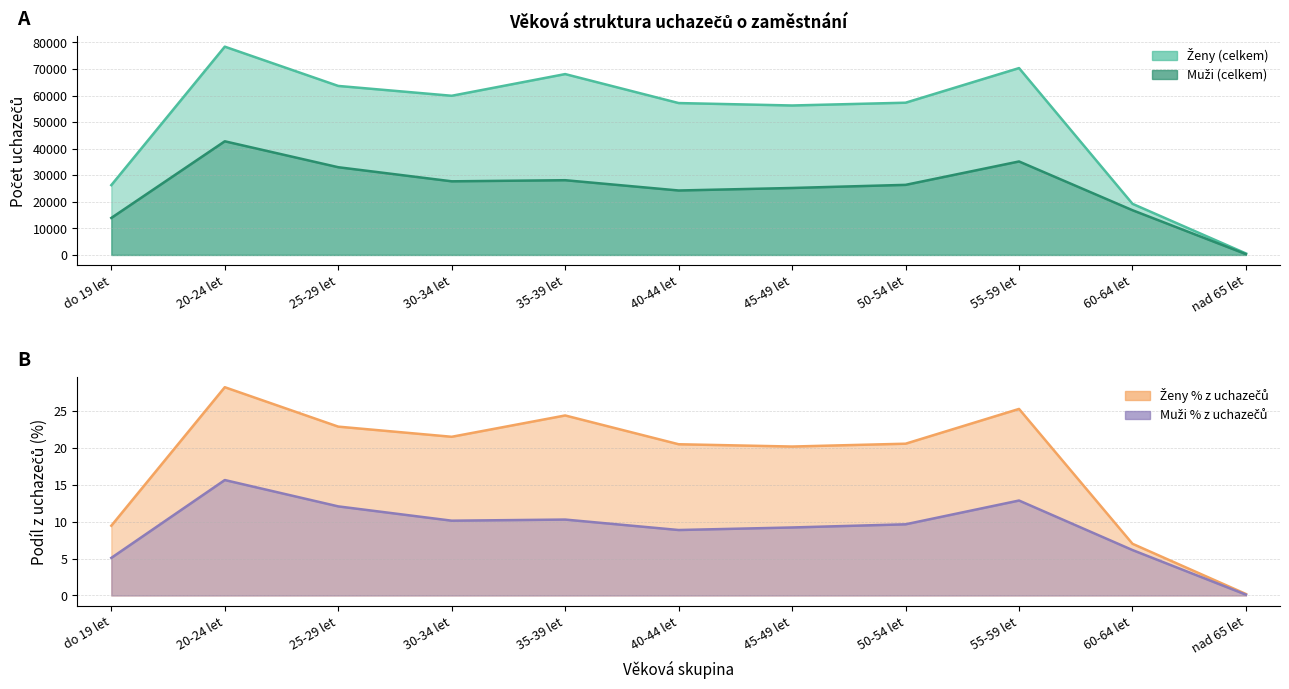

Where is the first local minimum for Muži (celkem)?

30-34 let